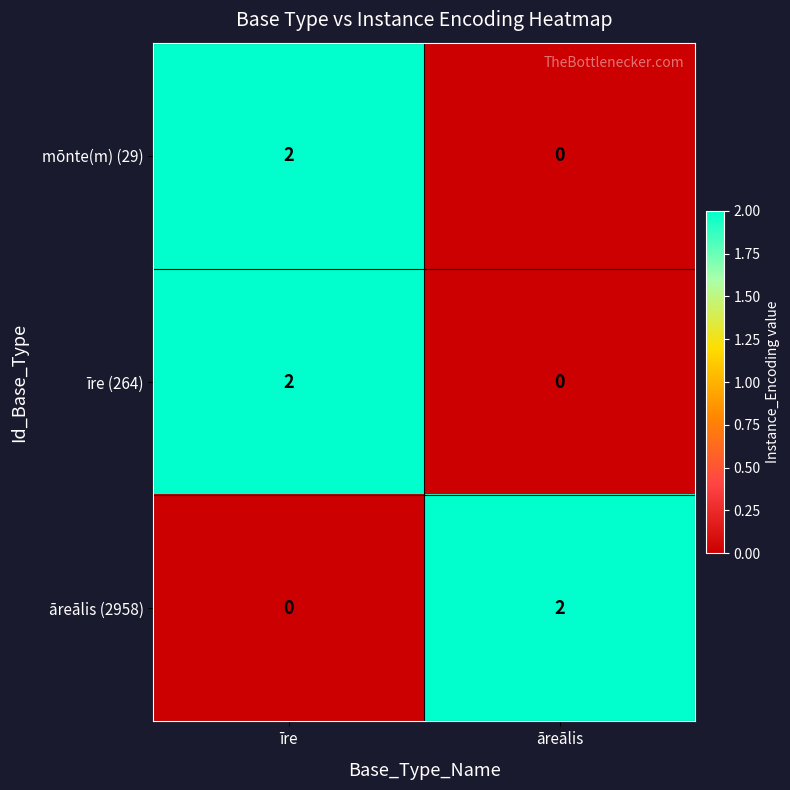

At which label does mōnte(m) (29) reach its minimum?

āreālis